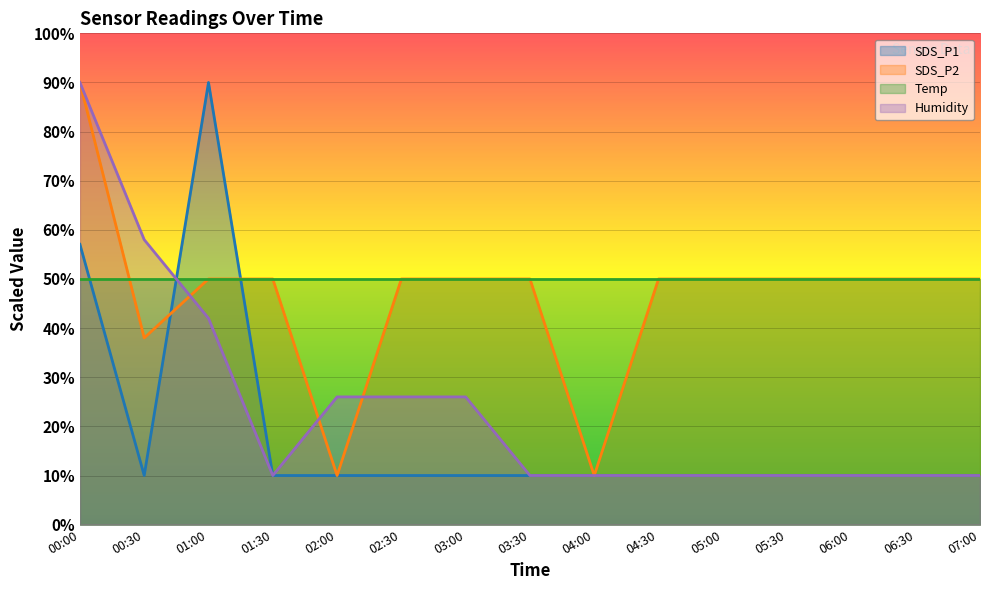

True or false: SDS_P1 has a value of 13.2 at 00:00.

False